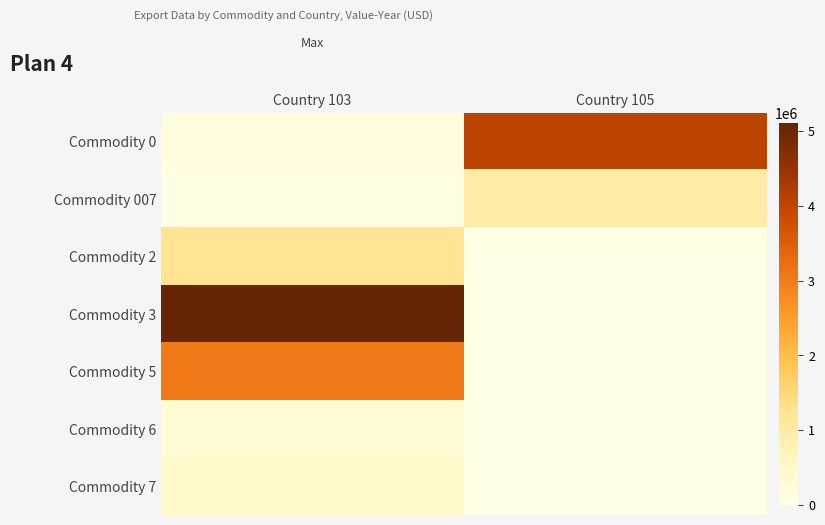

Reading left to right, list all the values displayed in this chart.

Commodity 0: Country 103=100342	Country 105=4013618
Commodity 007: Country 103=35612	Country 105=968266
Commodity 2: Country 103=1255257	Country 105=0
Commodity 3: Country 103=5109775	Country 105=0
Commodity 5: Country 103=3049777	Country 105=0
Commodity 6: Country 103=262559	Country 105=0
Commodity 7: Country 103=441438	Country 105=0